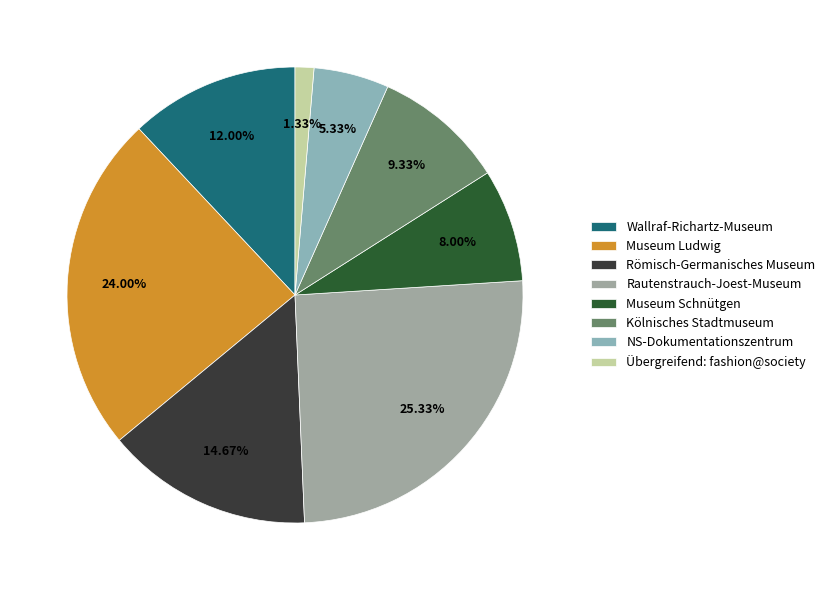

To the nearest percent, what portion does Rautenstrauch-Joest-Museum represent?

25%